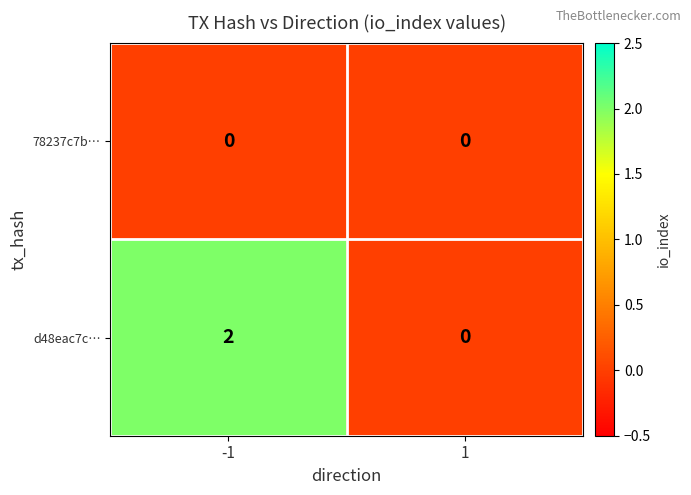

Reading left to right, transcribe all the data shown in this chart.

78237c7b…: 0	0
d48eac7c…: 2	0